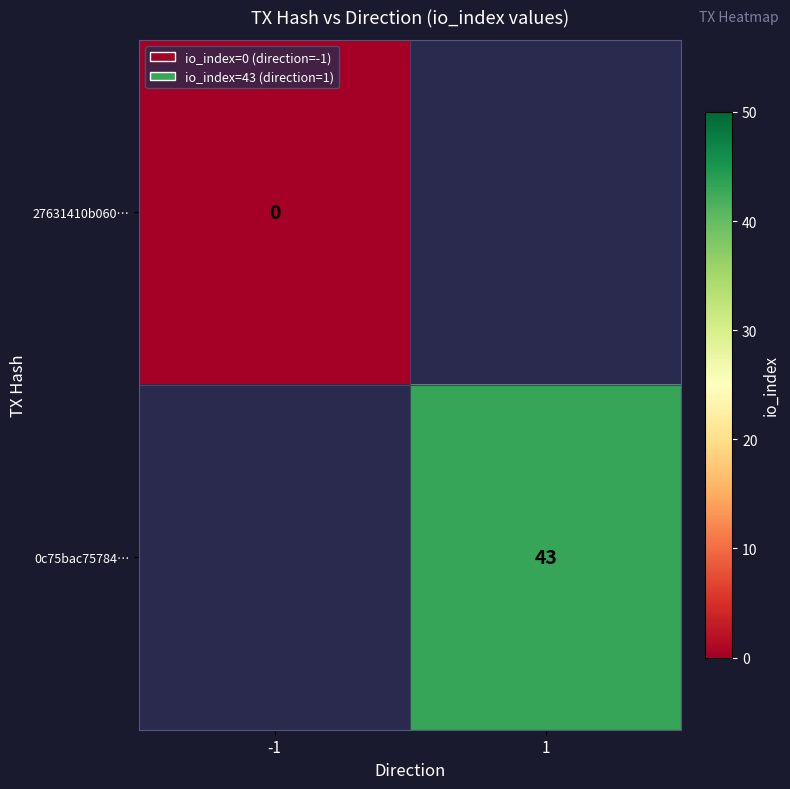

Count the number of categories in the chart.

2